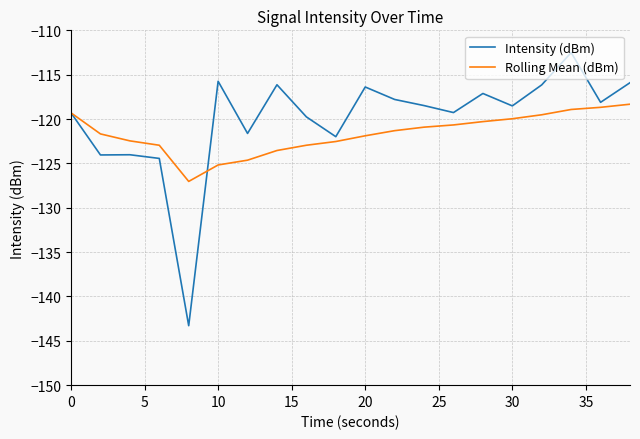

Which series has the largest total across all categories?

Intensity (dBm)